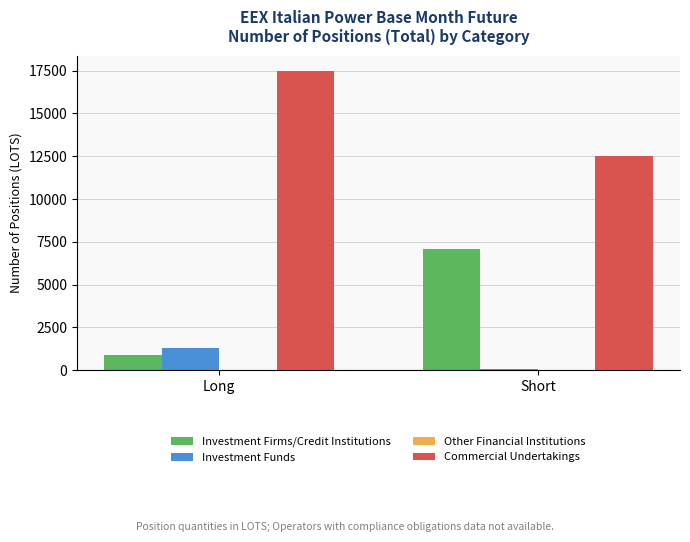

Reading left to right, extract all data points from this chart.

Investment Firms/Credit Institutions: Long=890	Short=7095
Investment Funds: Long=1301	Short=92
Commercial Undertakings: Long=17506	Short=12513